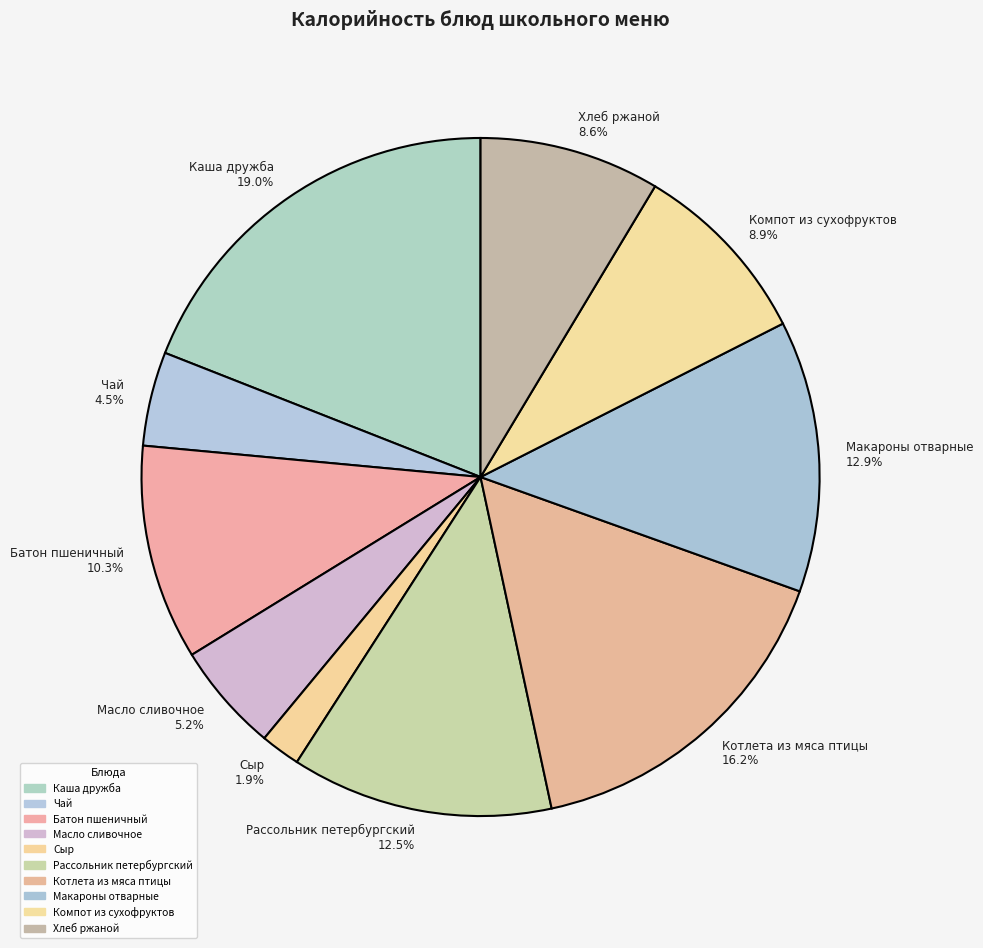

What percentage is NOT represented by Макароны отварные?

87.1%